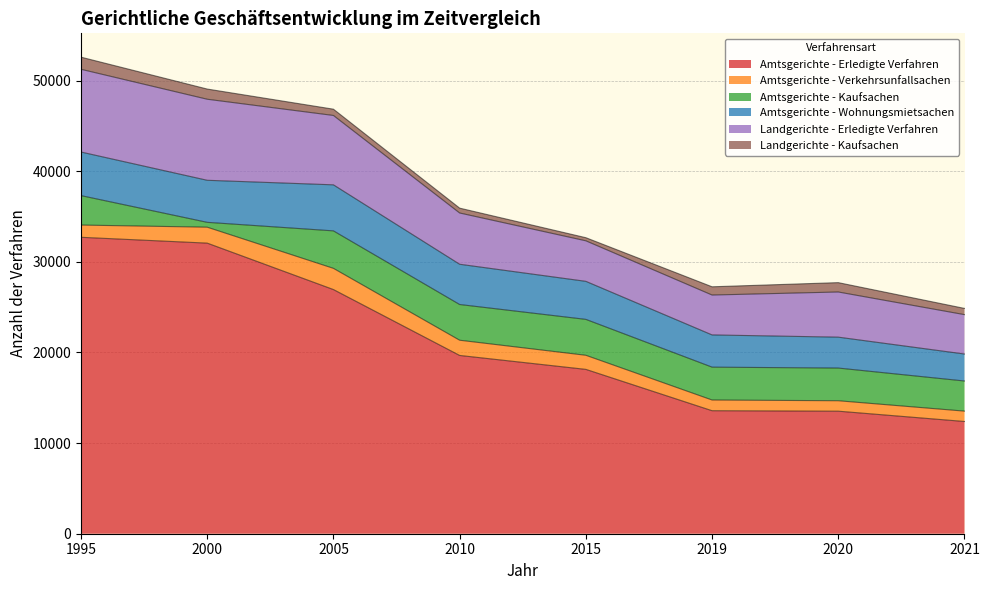

Where does the Amtsgerichte - Kaufsachen series first go above 3625?

2005